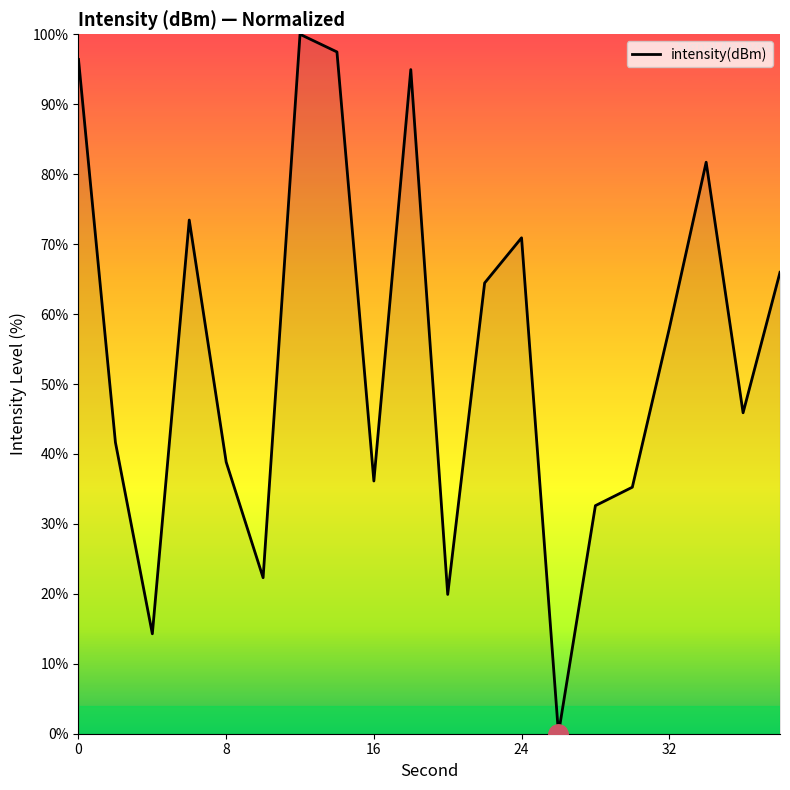

What is the maximum value shown in the chart?

100.0